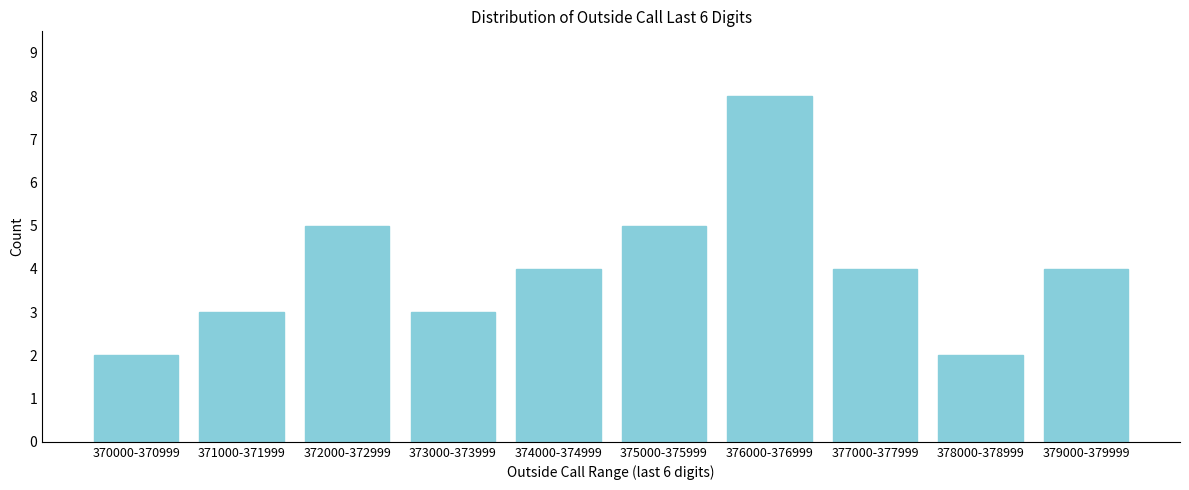

Reading left to right, extract all data points from this chart.

2	3	5	3	4	5	8	4	2	4